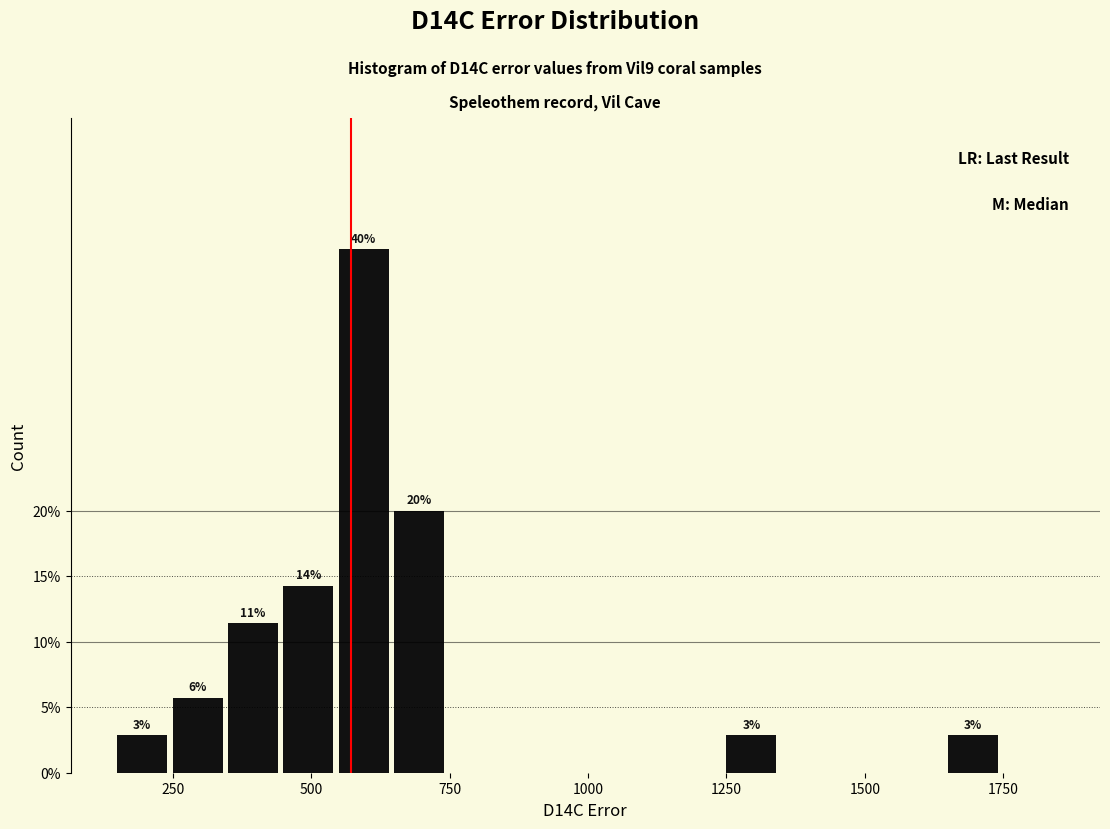

Read against the x-axis, roughly where is the centre of the tallest bar?

600